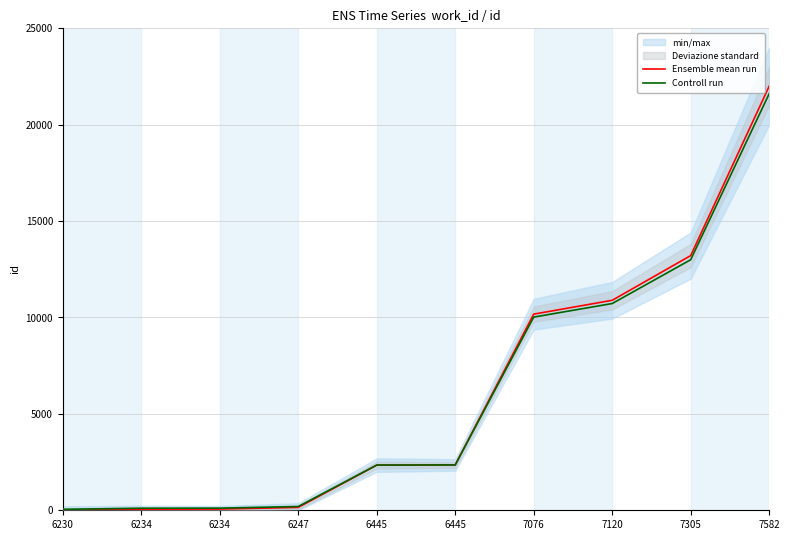

Is the value of Ensemble mean run at 6247 greater than the value of Controll run at 7120?

No